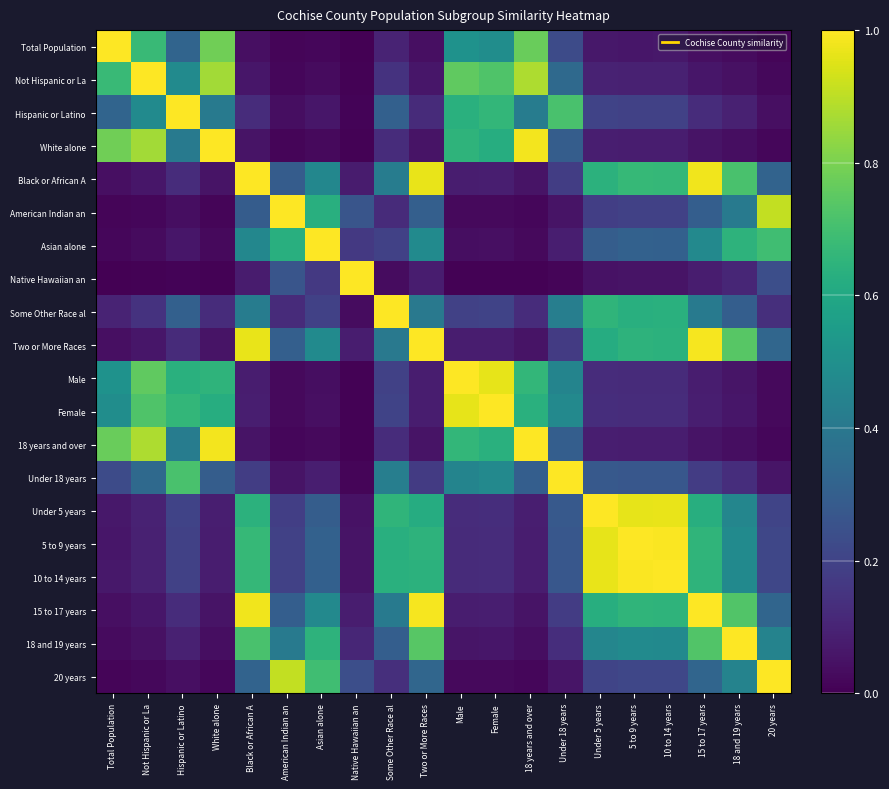

At how many categories does at least one series exceed 0?

20